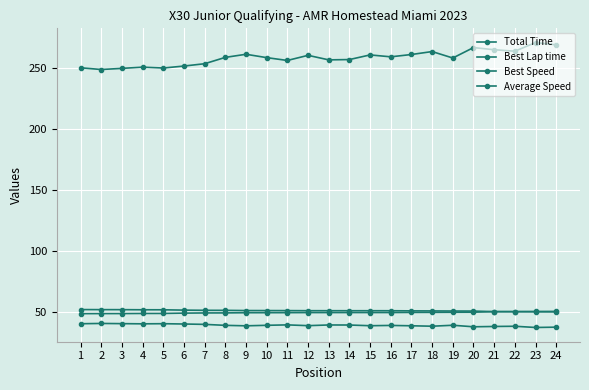

Rank the categories by Best Speed value from lowest to highest.

24, 23, 22, 21, 20, 19, 18, 17, 16, 15, 14, 13, 12, 11, 10, 9, 8, 7, 6, 5, 4, 3, 2, 1